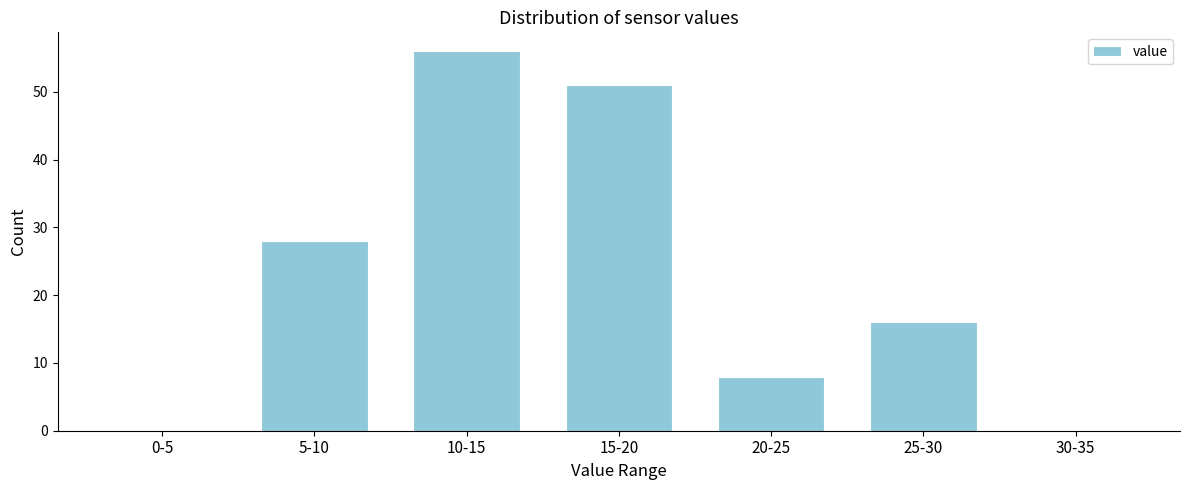

Reading left to right, list all the values displayed in this chart.

0-5=0	5-10=28	10-15=56	15-20=51	20-25=8	25-30=16	30-35=0